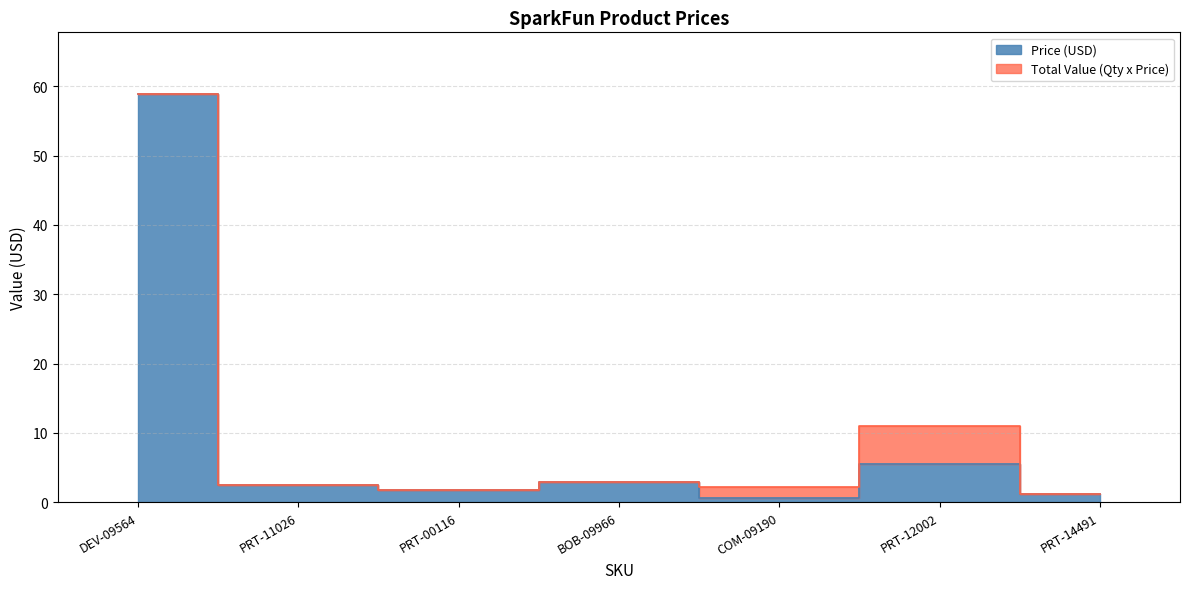

What is the greatest value displayed?

59.0